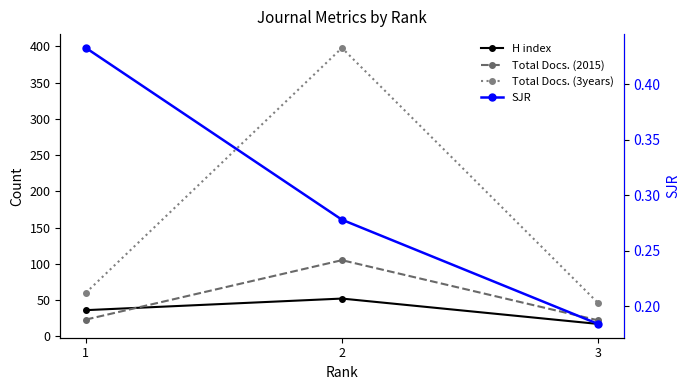

Between 1 and 3, which is larger?

1